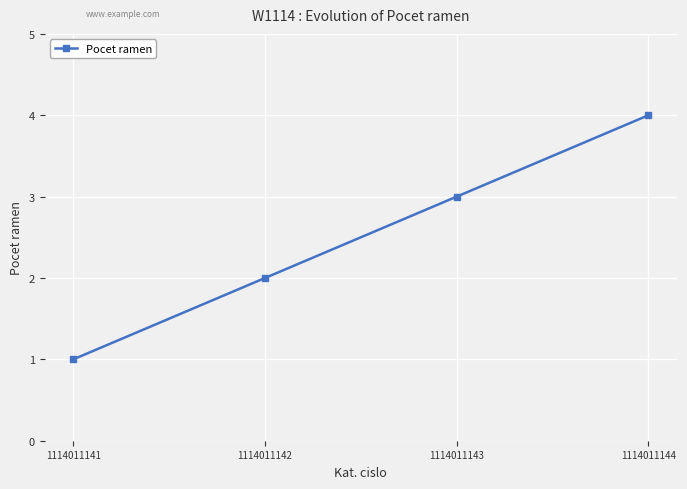

What is the change in value from 1114011142 to 1114011143?

+1